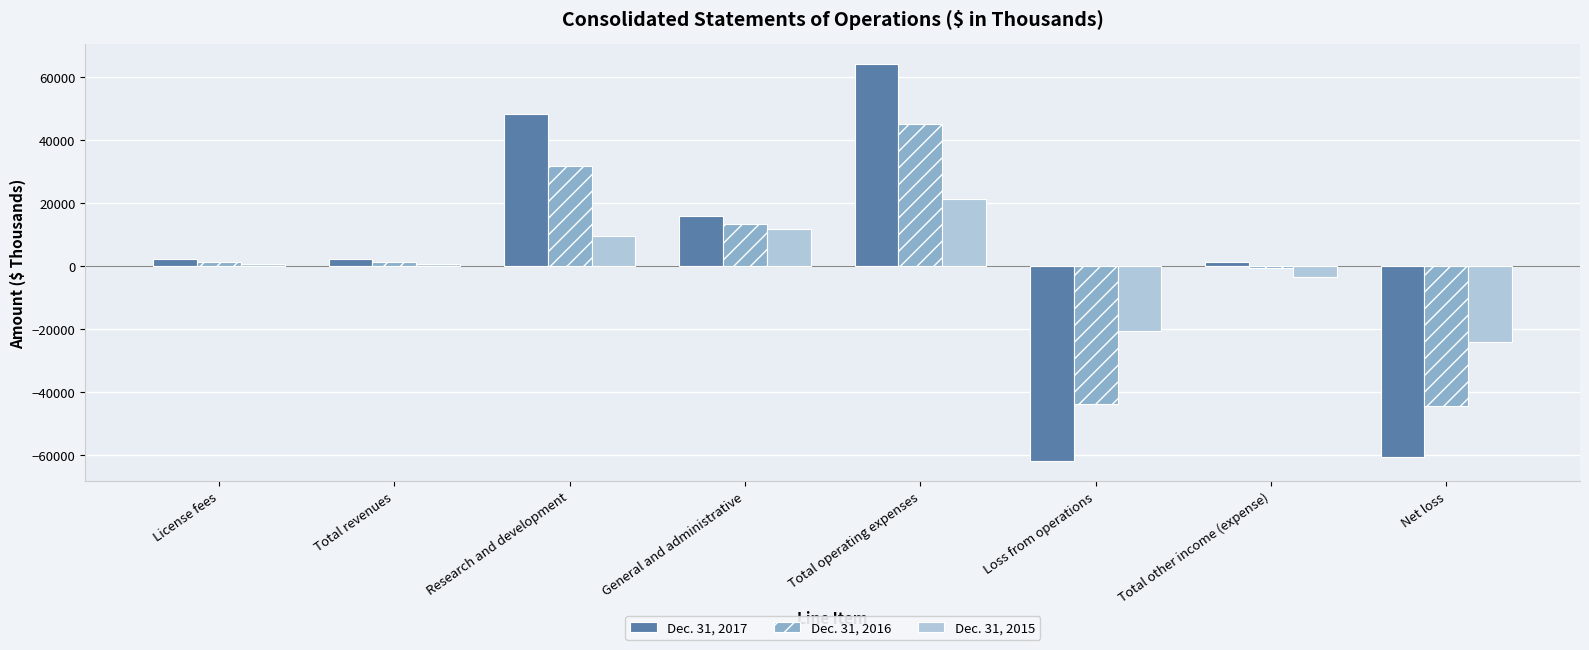

What is the average value of the Dec. 31, 2015 series?

-588